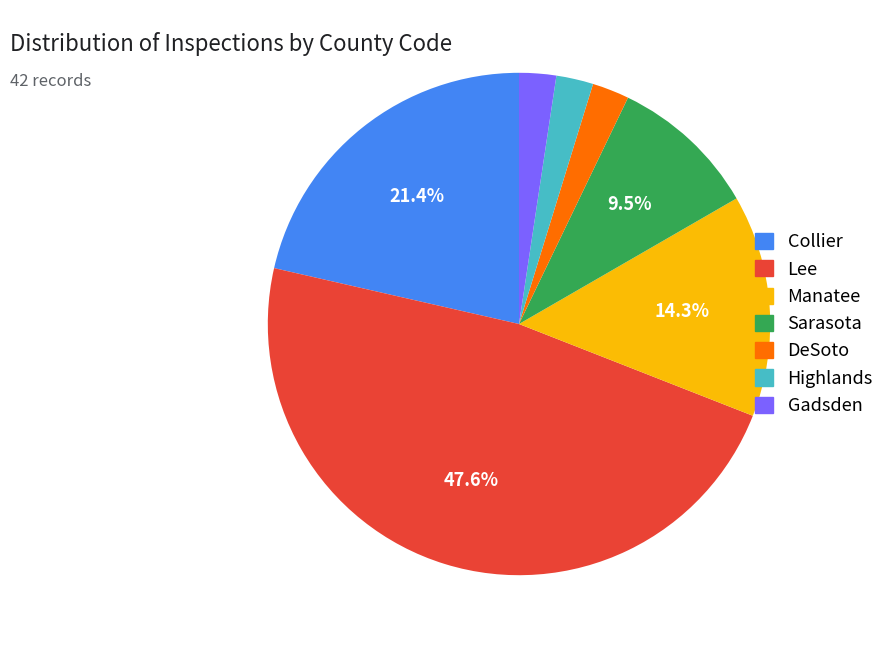

Is there any slice that represents more than half of the pie?

No